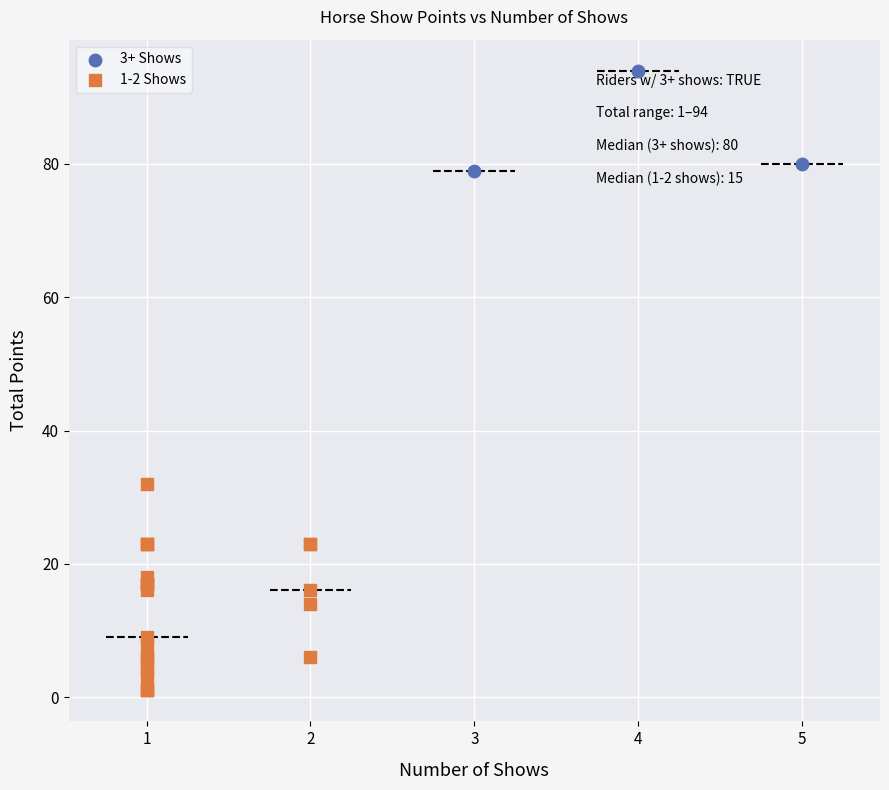

Which series contains the highest Y value?

3+ Shows